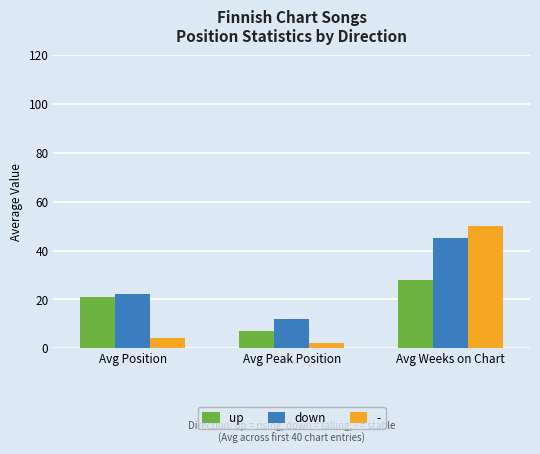

How many series are shown in this chart?

3